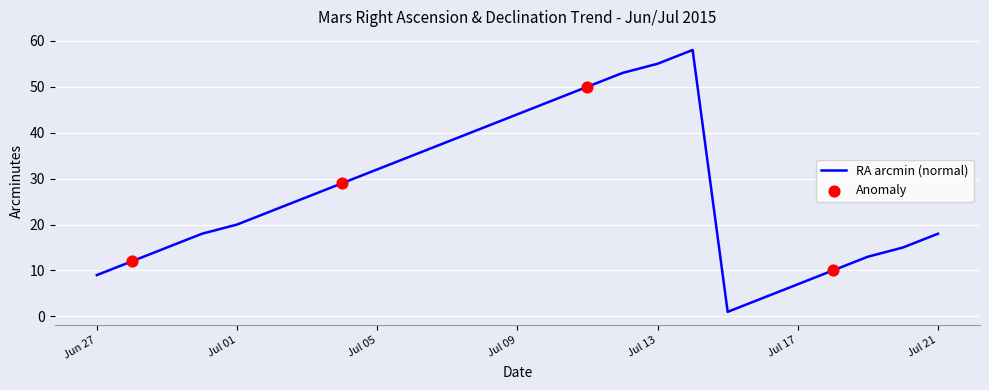

What is the difference between the maximum and minimum values?

57